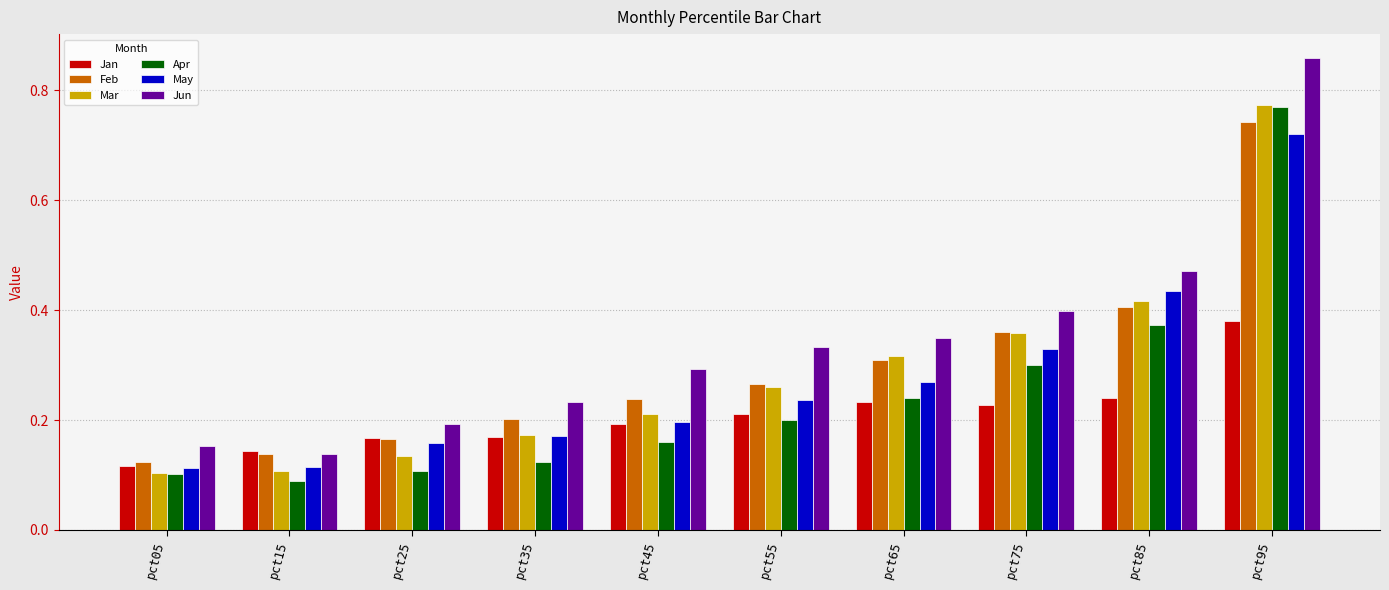

At which category does the chart reach its peak across all series?

pct95